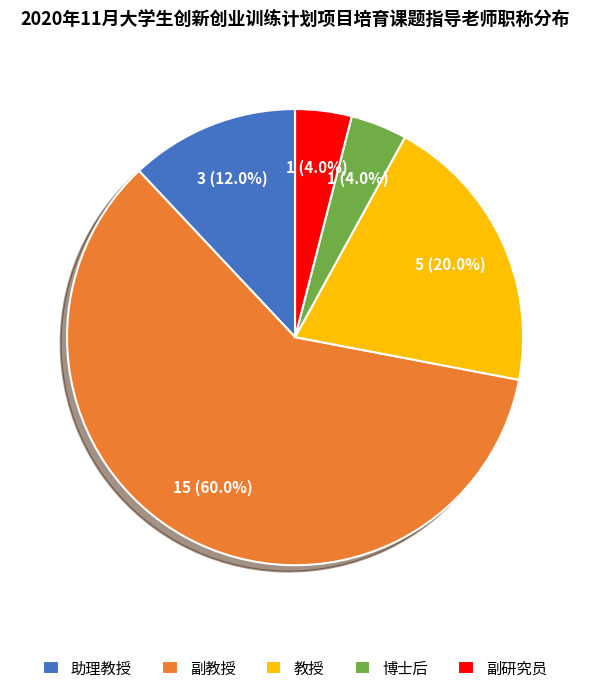

To the nearest percent, what portion does 博士后 represent?

4%